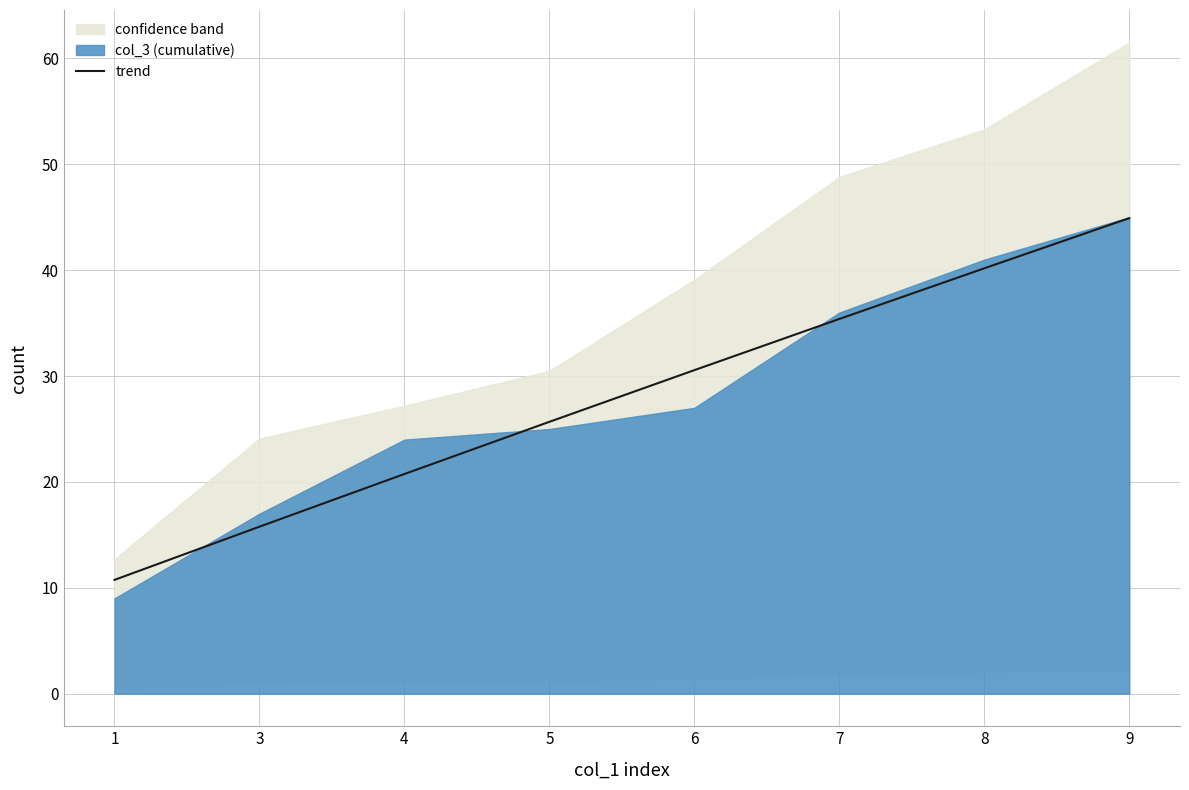

At which category does the chart reach its peak across all series?

9